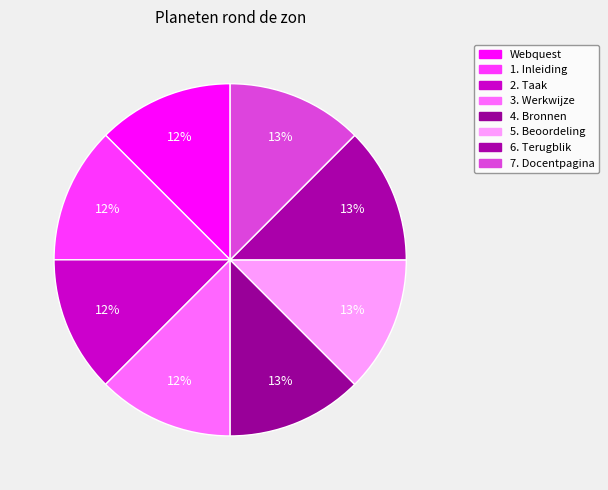

To the nearest percent, what percentage of the pie is 6. Terugblik?

13%